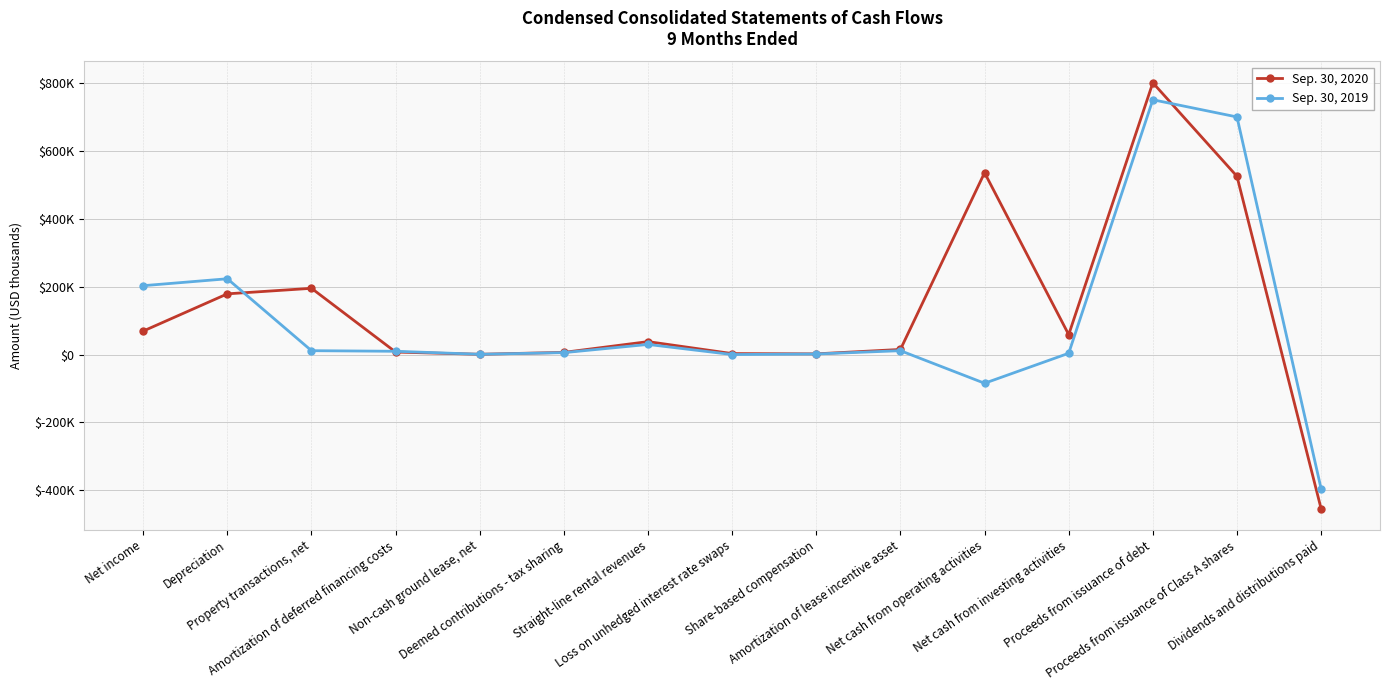

Is this an area chart (filled region under the line)?

No